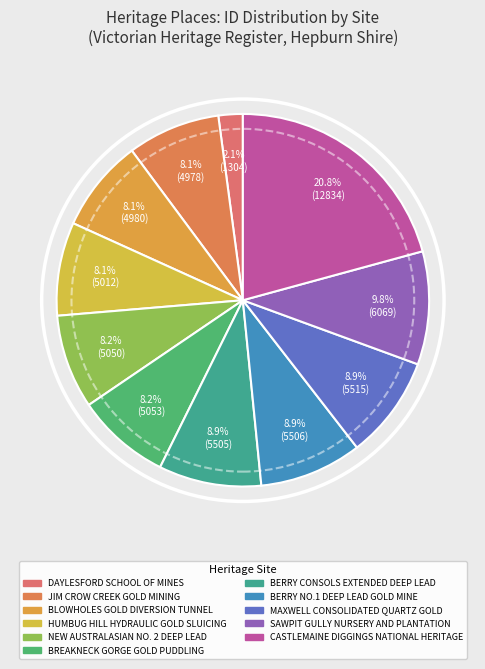

What is the smallest slice in the pie chart?

DAYLESFORD SCHOOL OF MINES